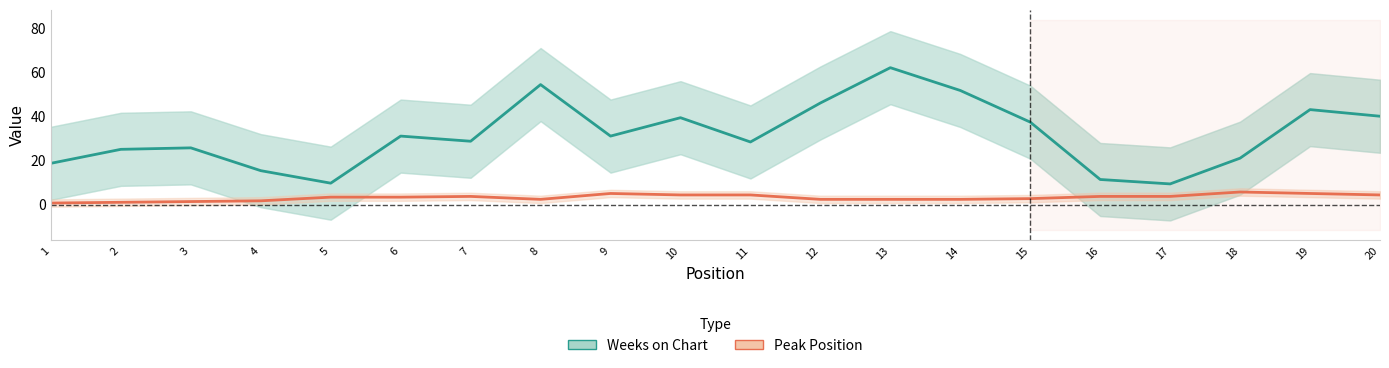

List the labels in order of Weeks on Chart value, smallest first.

17, 5, 16, 4, 1, 18, 2, 3, 11, 7, 6, 9, 15, 10, 20, 19, 12, 14, 8, 13